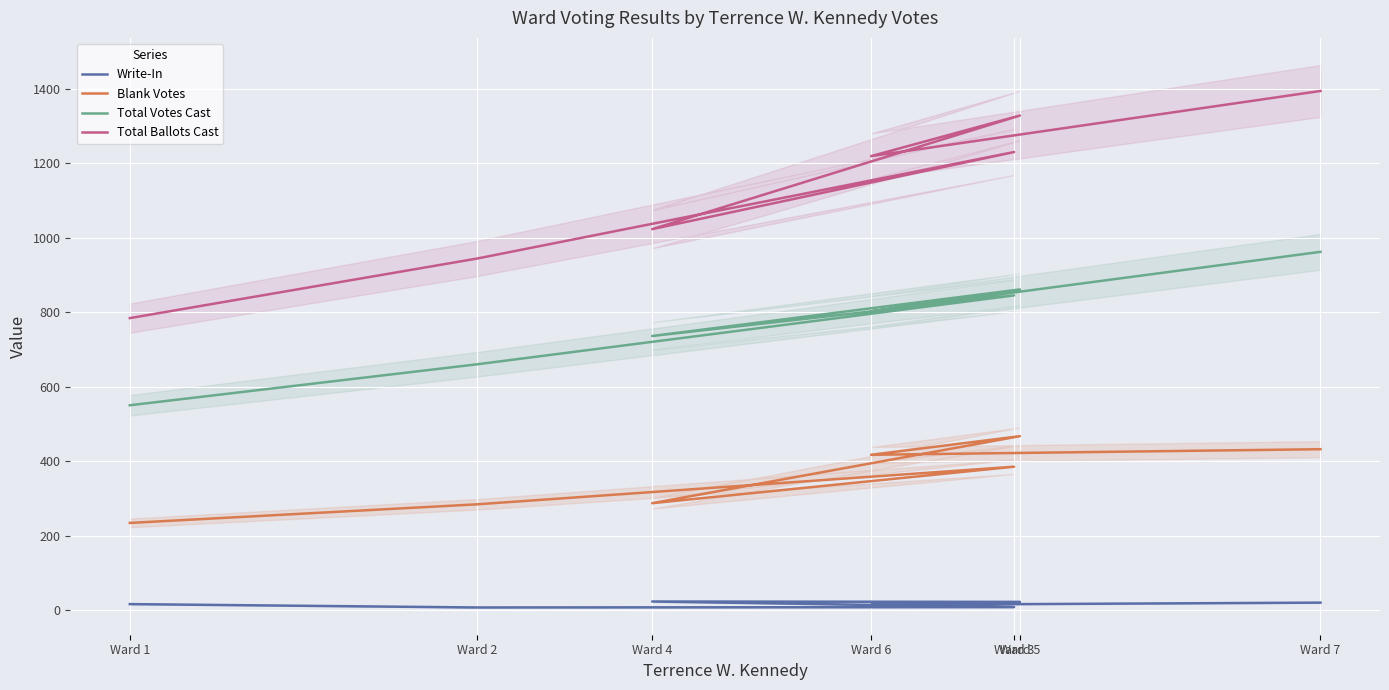

Which series has the largest total across all categories?

Total Ballots Cast